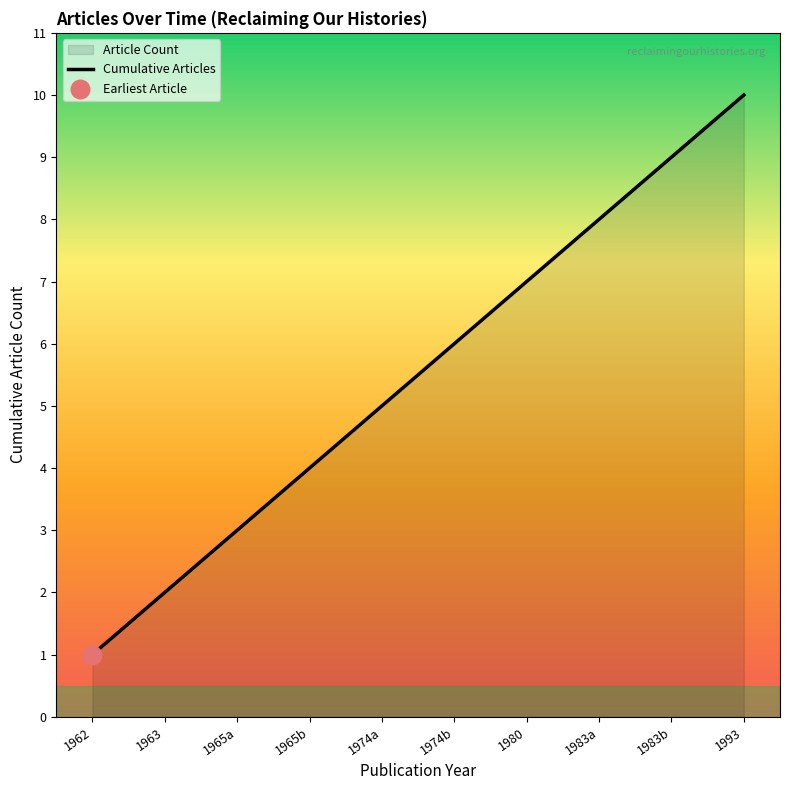

What is the ratio of the value at 1965b to the value at 1963?

2.0